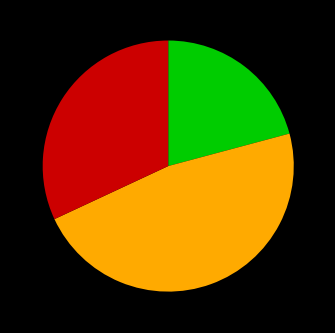

Does any single category account for the majority?

No